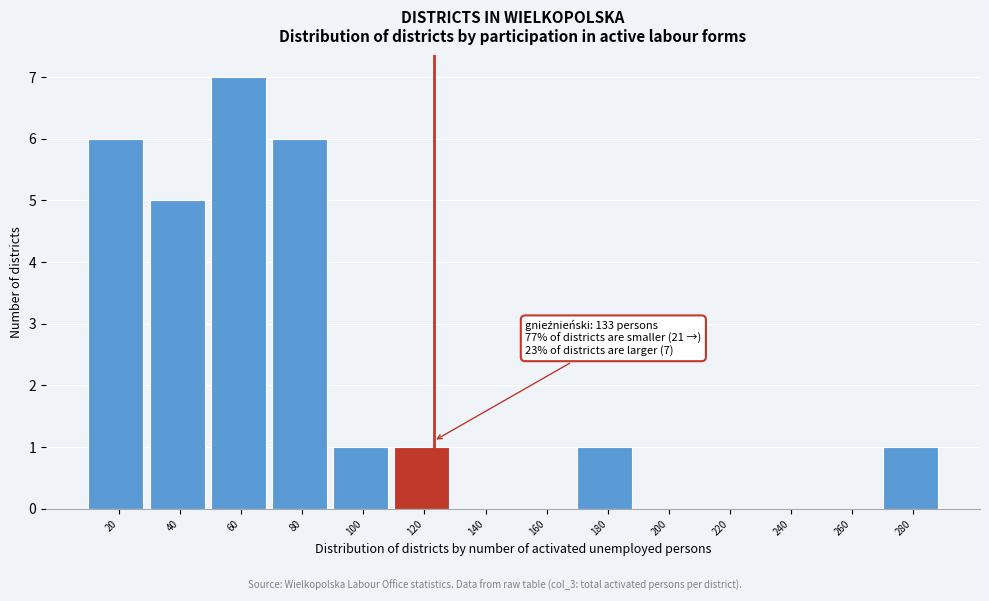

Reading right to left, extract all data points from this chart.

280=1	260=0	240=0	220=0	200=0	180=1	160=0	140=0	120=1	100=1	80=6	60=7	40=5	20=6